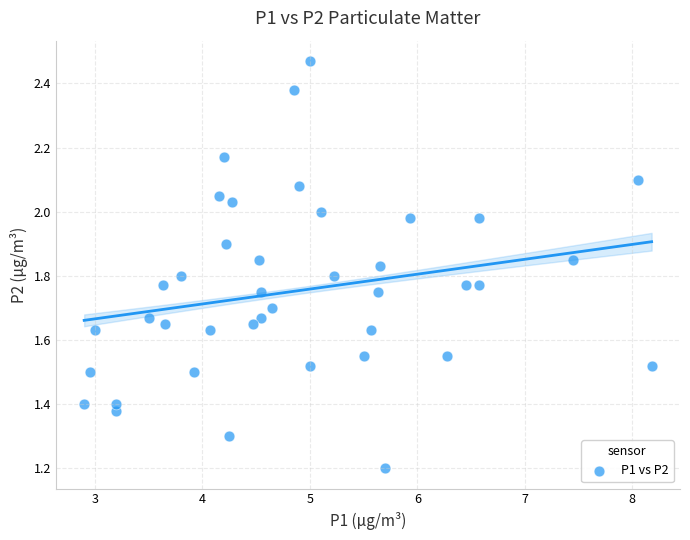

What is the range of Y values (max minus min)?

1.3